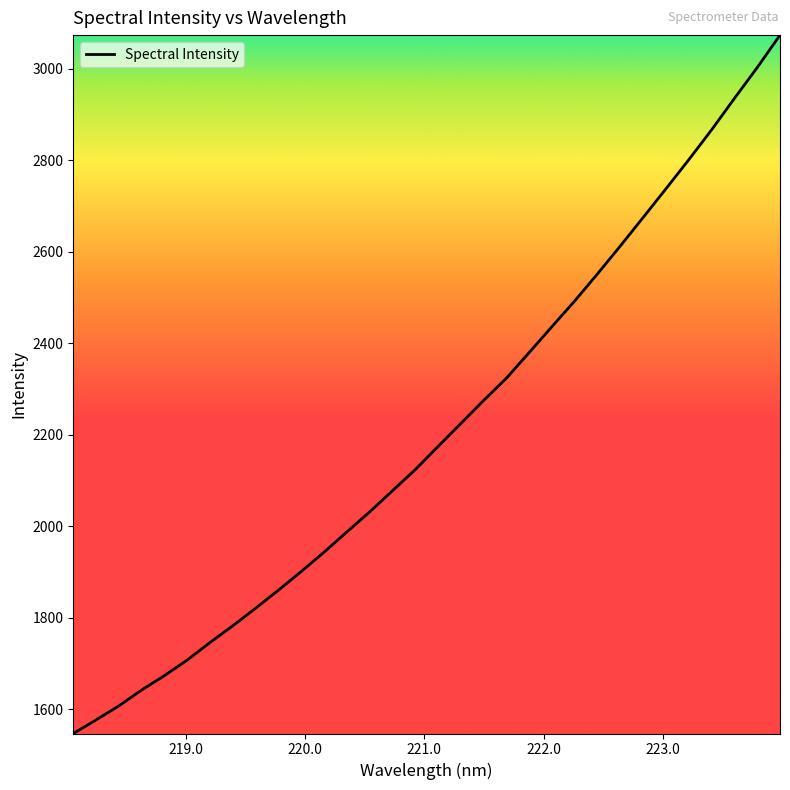

What is the sum of all values?

70608.5